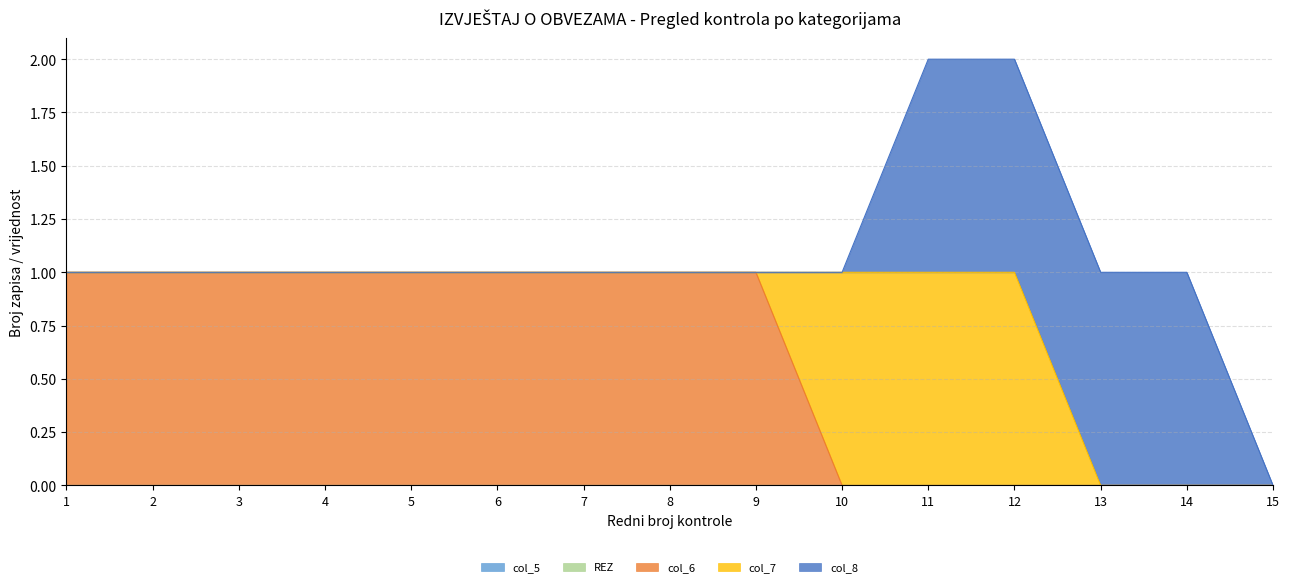

Does the chart display data point markers on the line(s)?

No